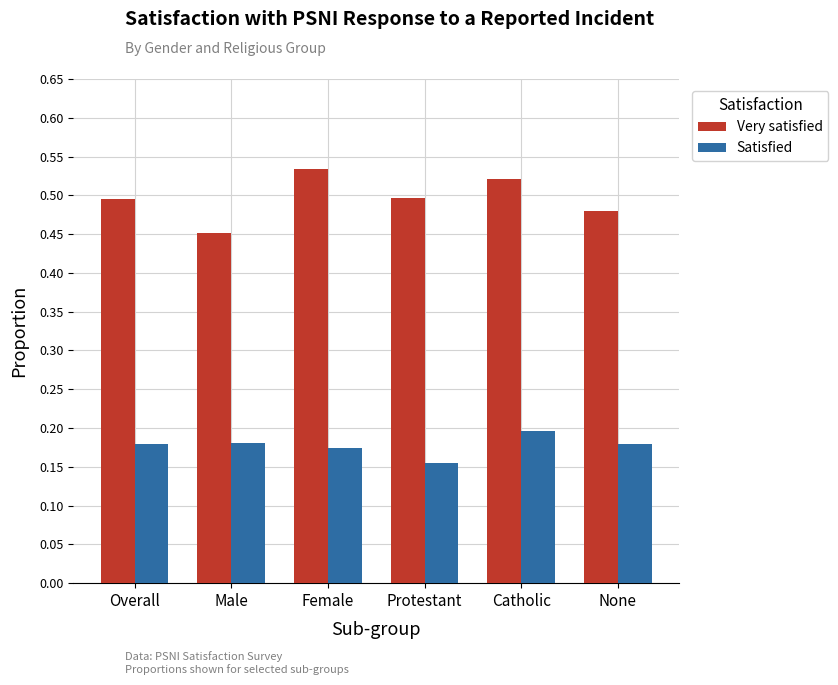

The Satisfied series shows 0.3 at Overall. True or false?

False